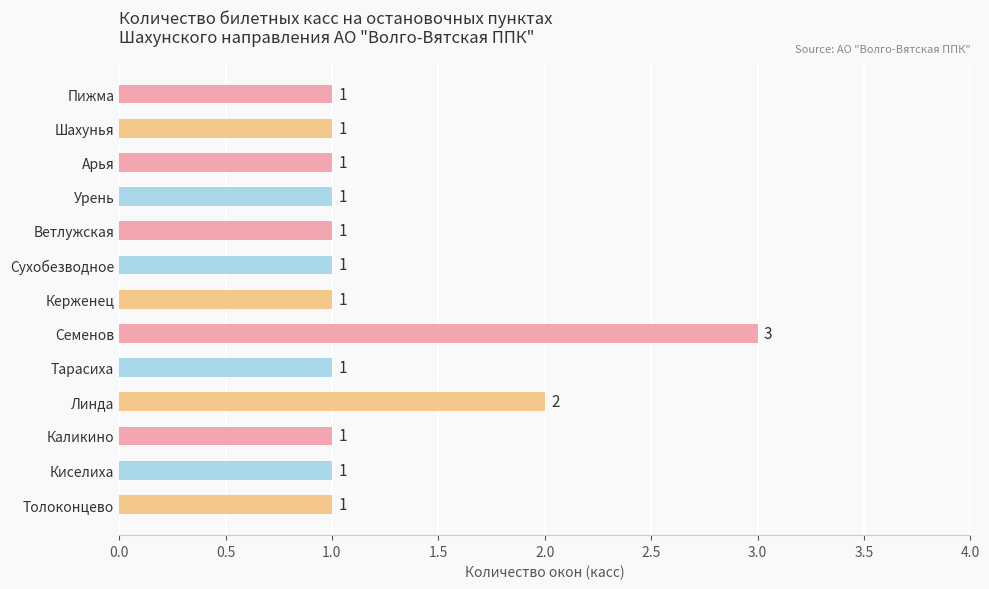

What is the sum of all values?

16